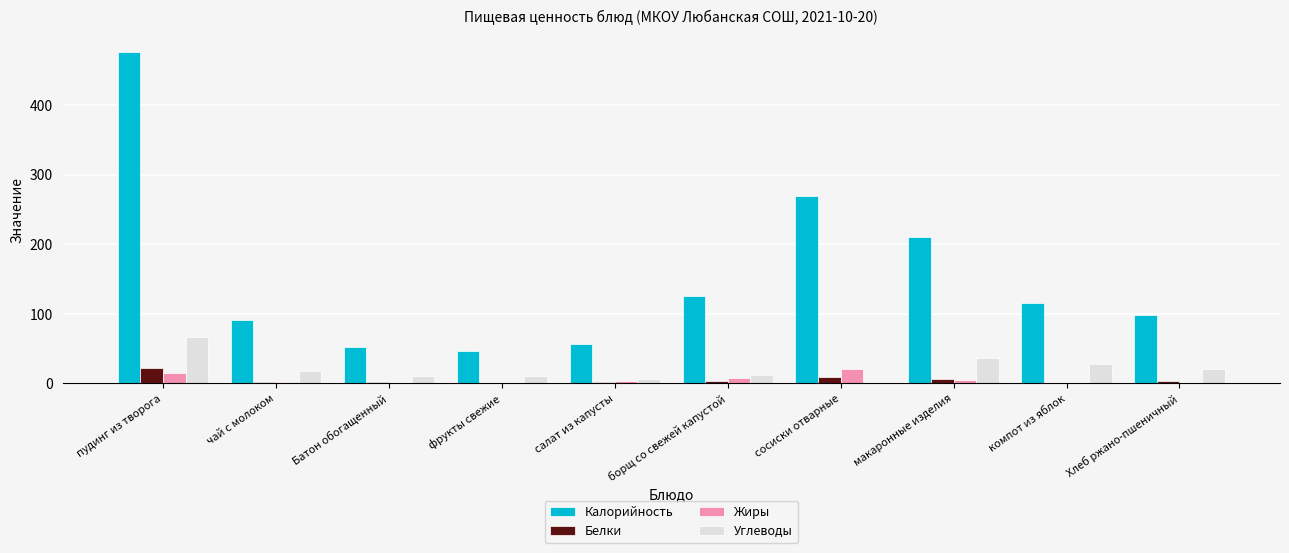

At which category is the sum across all series the highest?

пудинг из творога